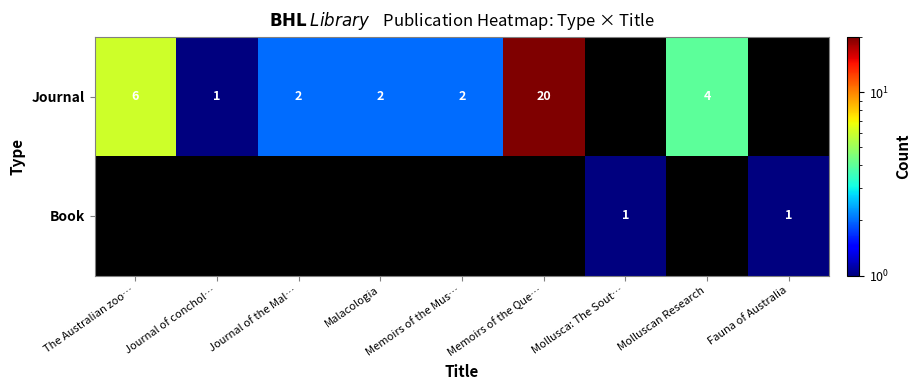

What is the spread (max minus min) of values at Mollusca: The Sout…?

1